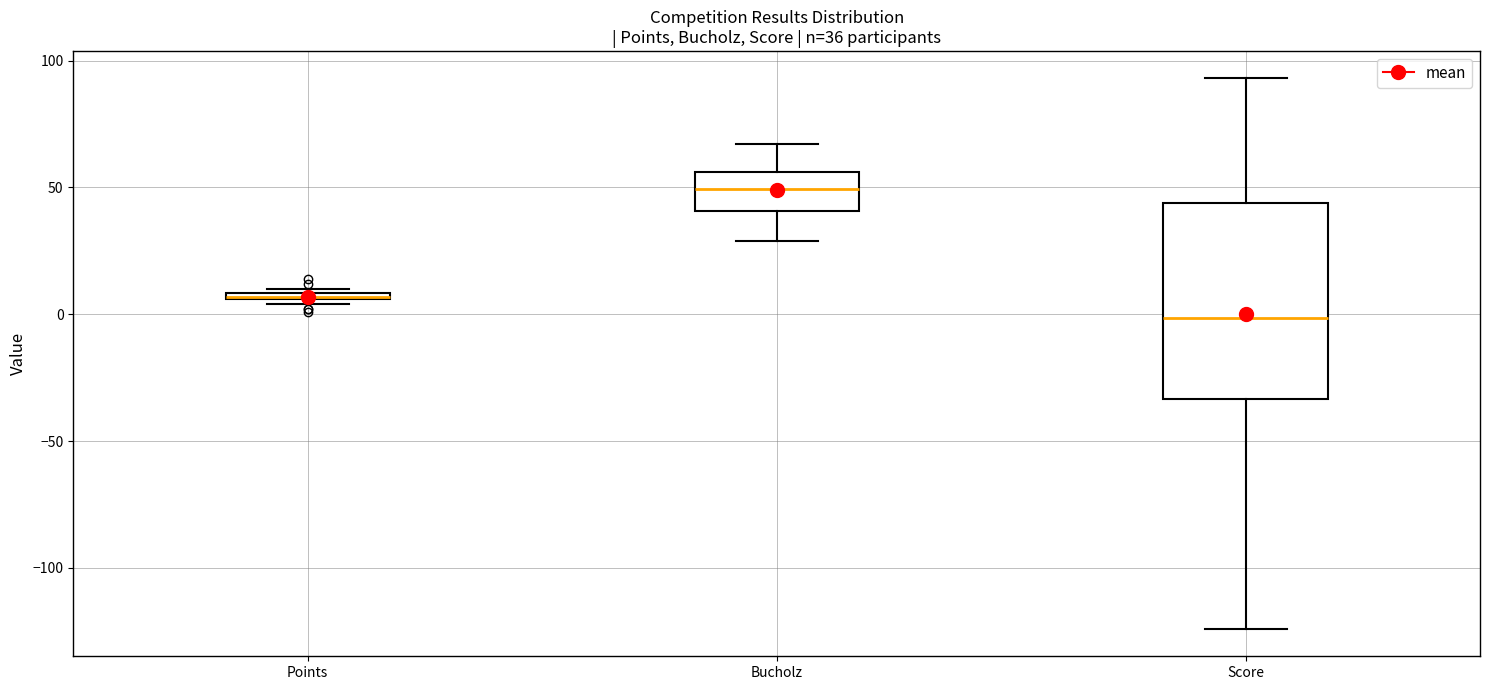

Which box has the lowest median line?

Score